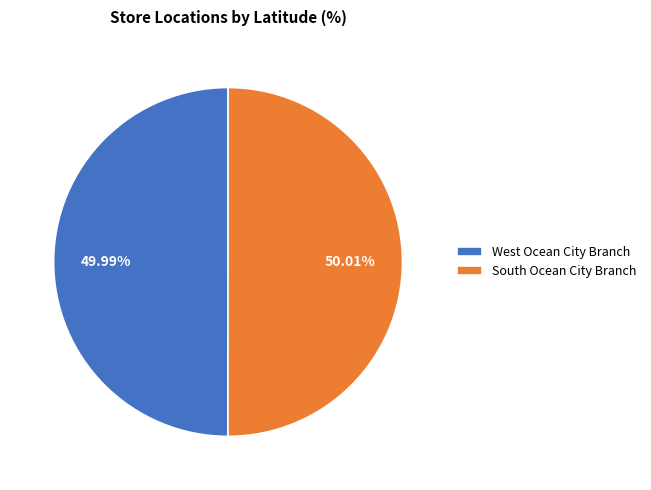

Combined, do South Ocean City Branch and West Ocean City Branch account for over 50%?

Yes